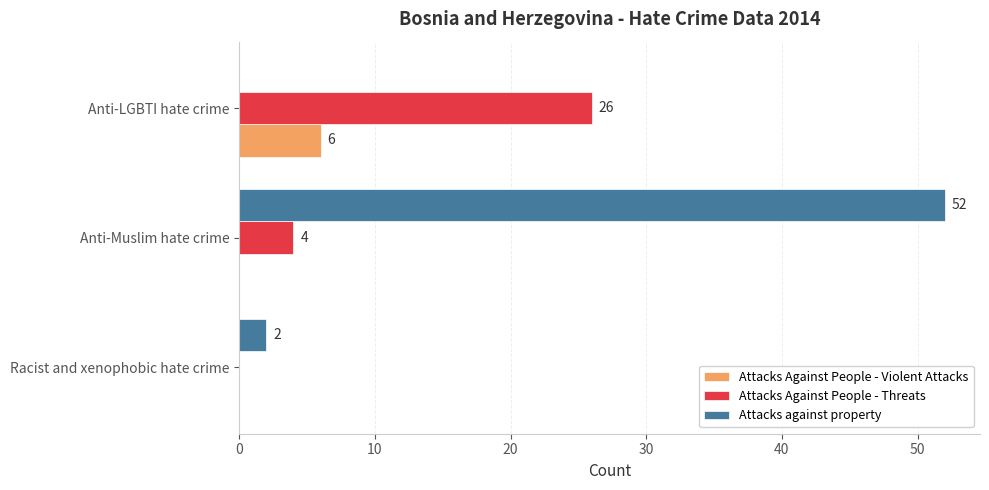

Between Racist and xenophobic hate crime and Anti-LGBTI hate crime, which series saw the biggest shift?

Attacks Against People - Threats